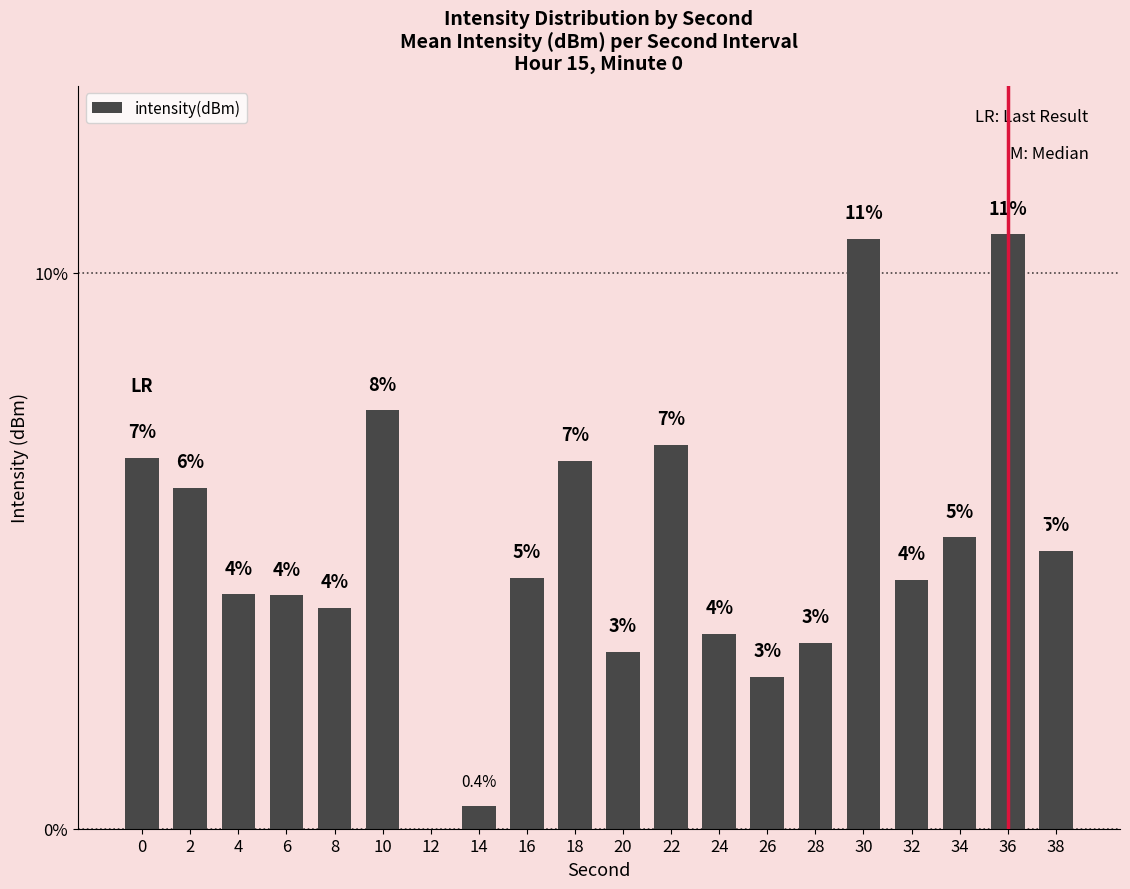

The value at 12 is 5.5. True or false?

False